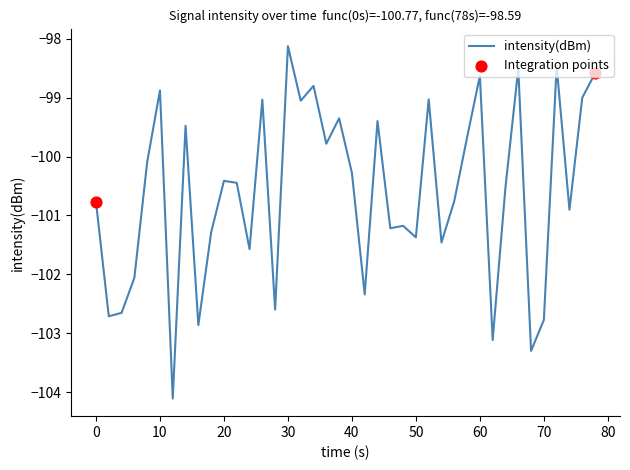

What is the smallest value displayed?

-104.1